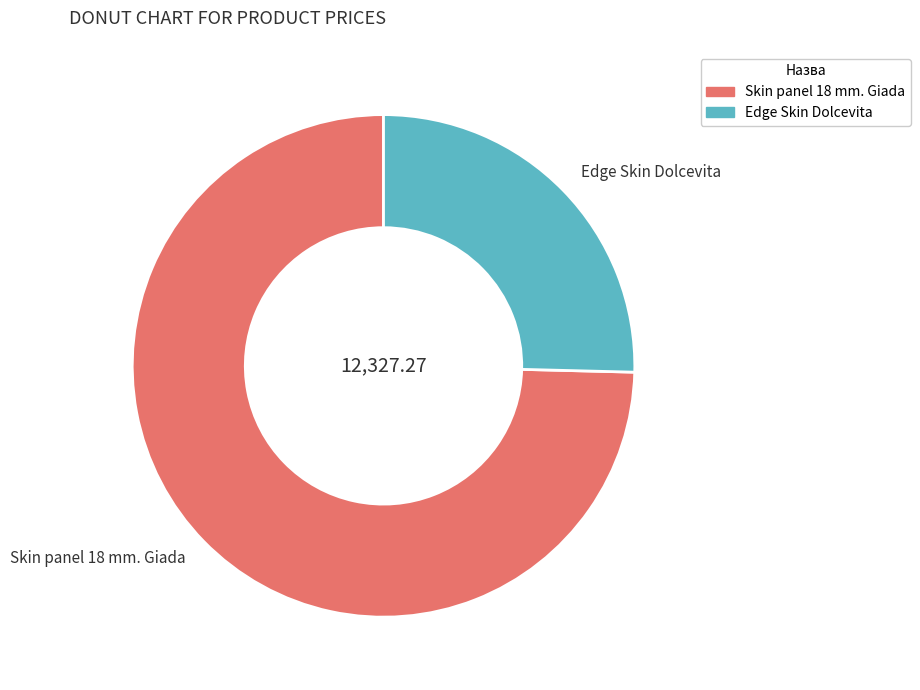

How many segments does this pie chart have?

2